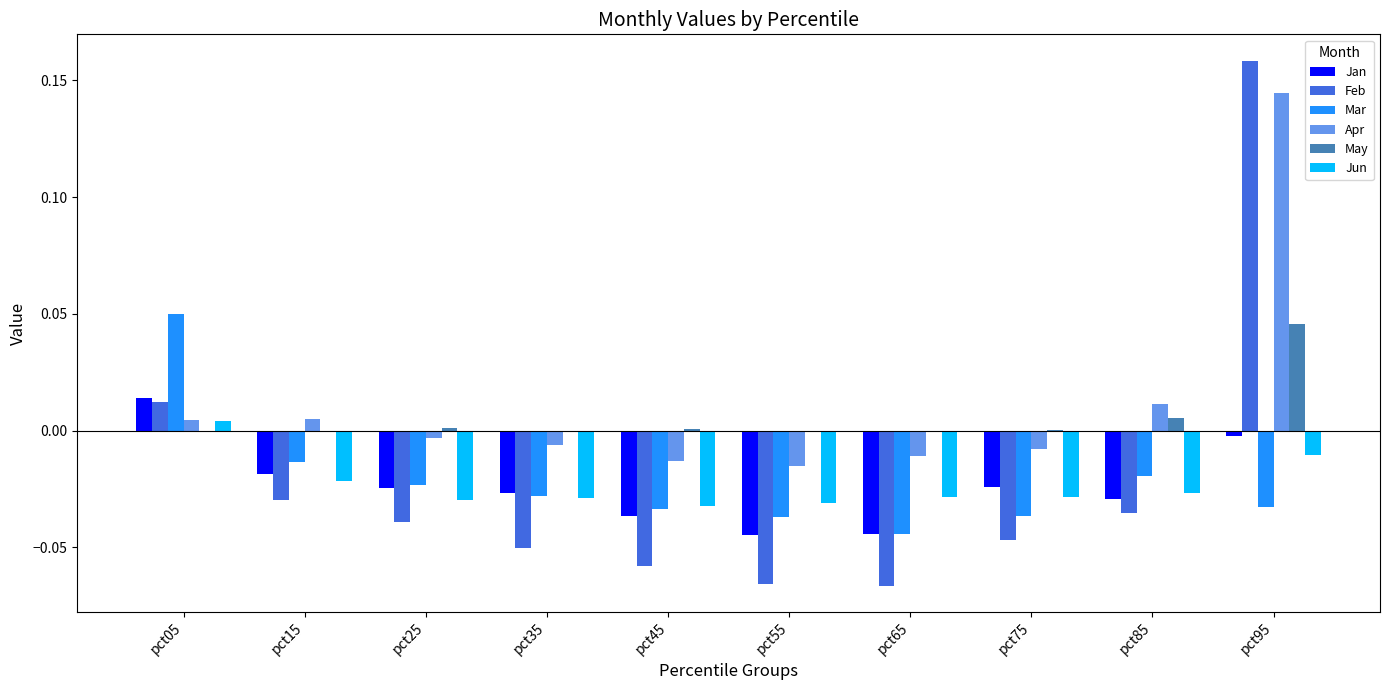

True or false: Mar has a value of -0.0 at pct25.

True